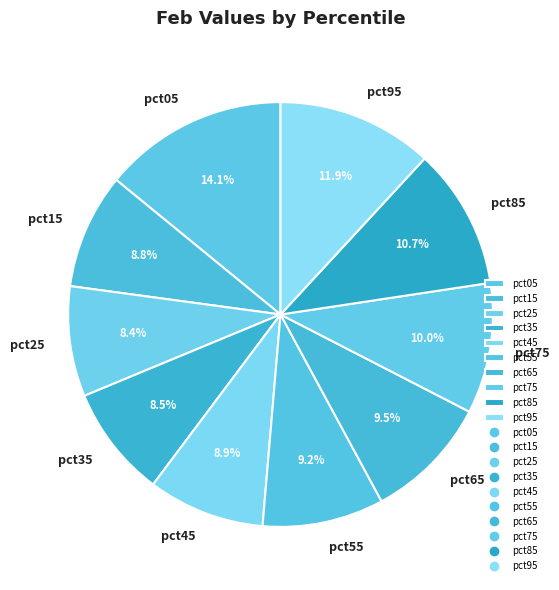

Does pct85 account for over 50% of the chart?

No